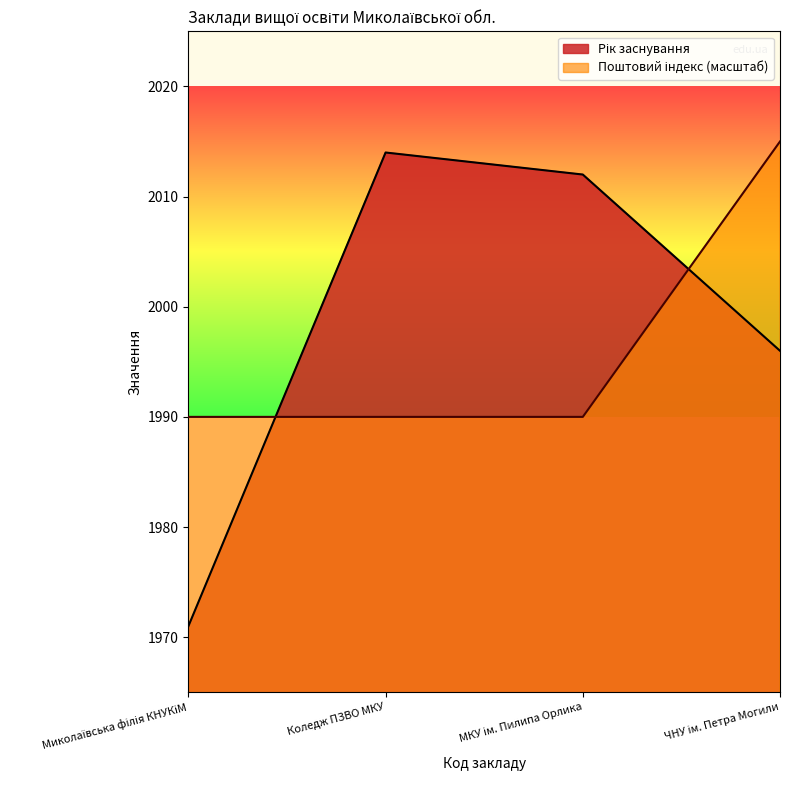

What is the greatest value displayed?

2015